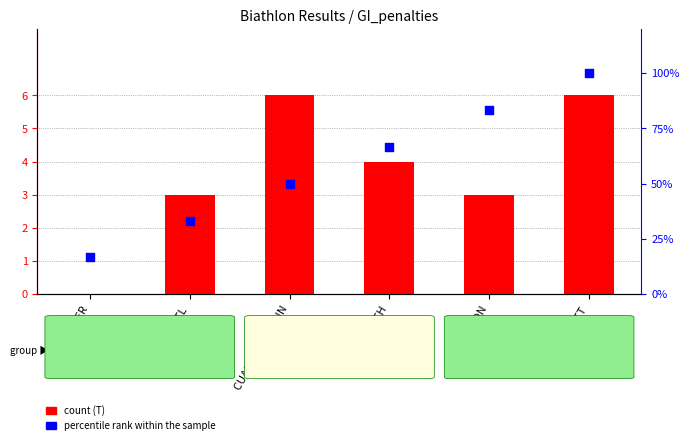

Which series reaches the minimum Y coordinate?

T (total penalties)